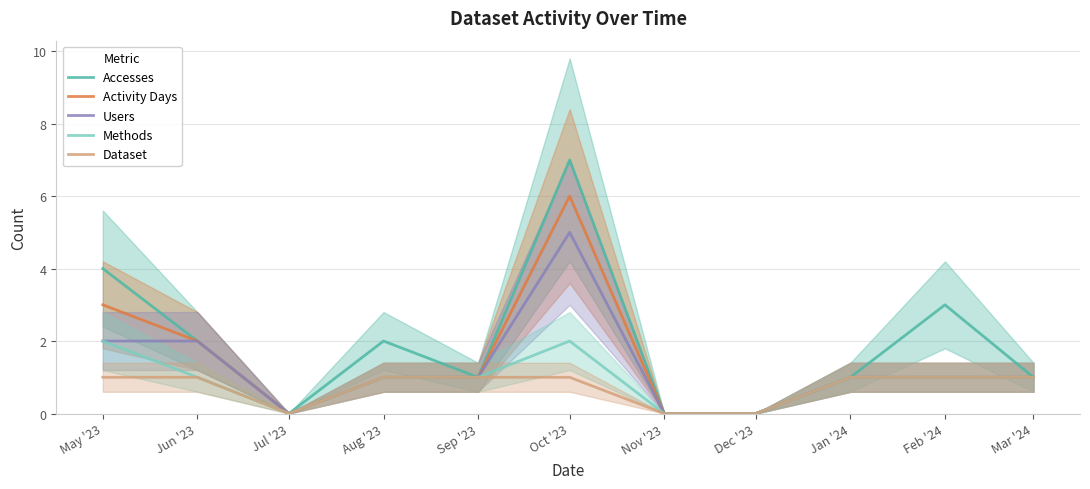

What is the sum of the Activity Days values at Aug '23 and May '23?

4